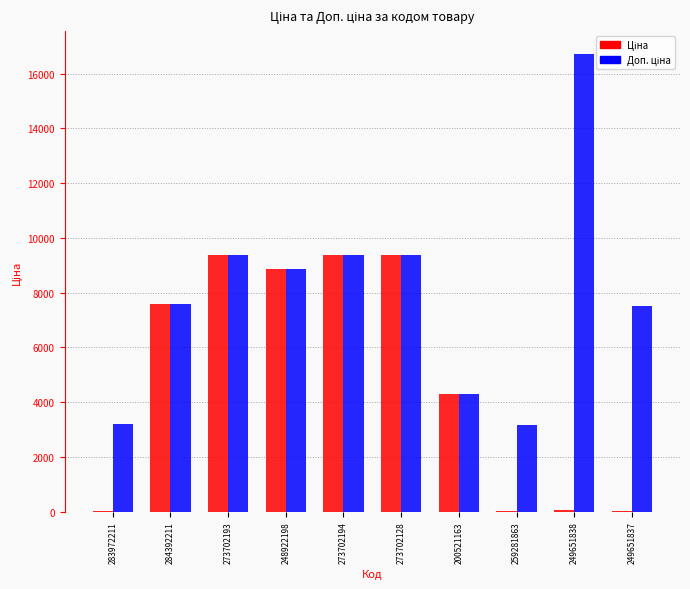

Which label corresponds to the largest value in the chart?

249651838